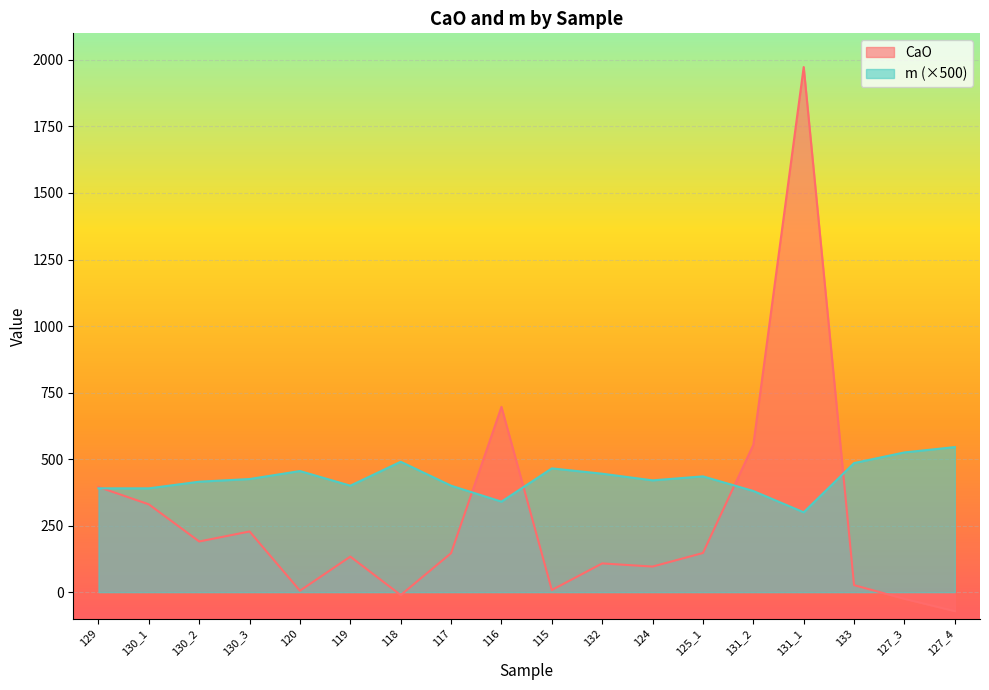

List the series in order of their overall mean, lowest first.

CaO, m (×500)